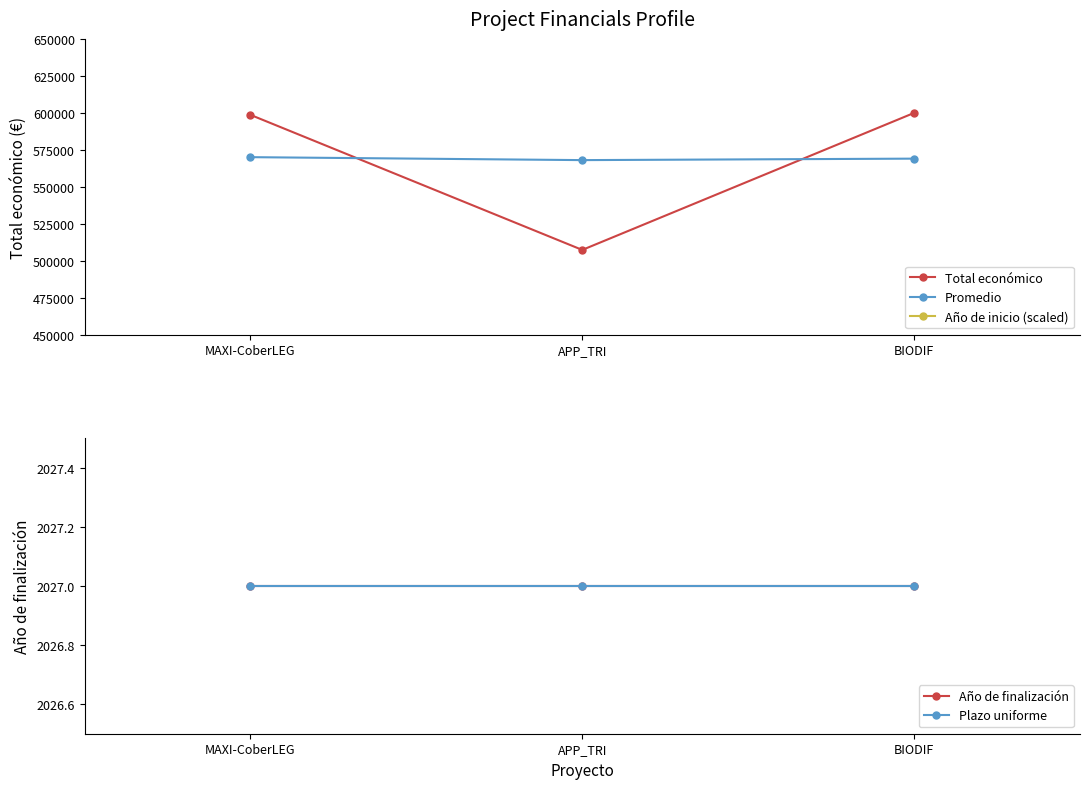

Reading right to left, what are all the values shown in this chart?

Total económico: 599927	507255	598609
Promedio: 569000	568000	570000
Año de inicio (scaled): -505320800	-505321500	-505321000
Año de finalización: 2027	2027	2027
Plazo uniforme: 2027	2027	2027